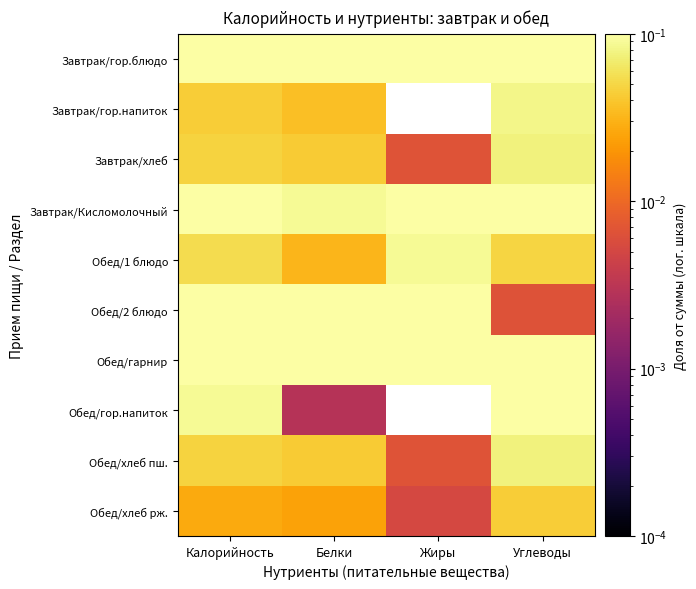

Count the number of data series in this chart.

10